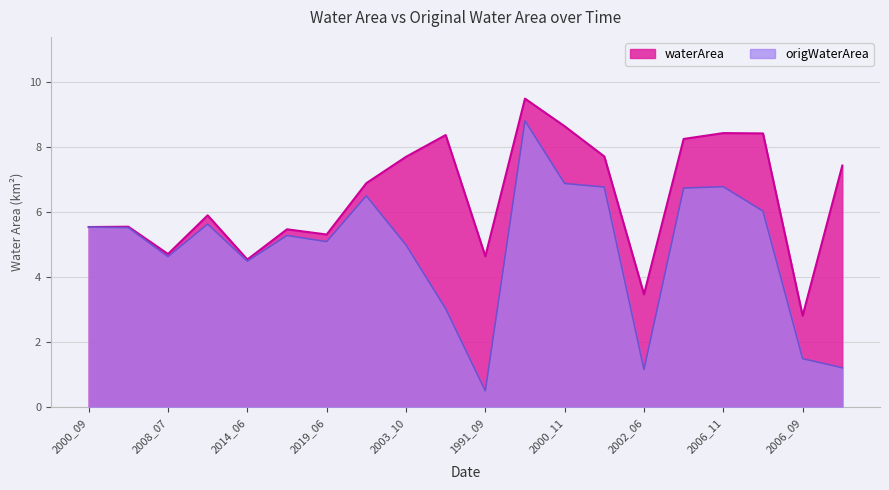

List the series in order of their overall mean, lowest first.

origWaterArea, waterArea